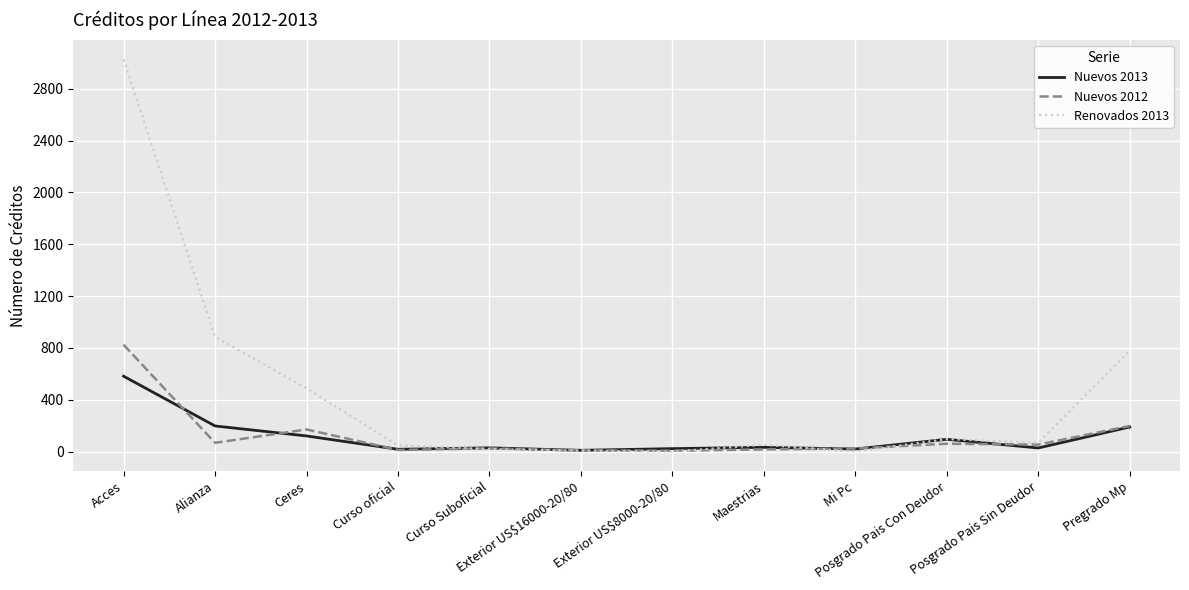

Which series has the largest range (max minus min)?

Renovados 2013